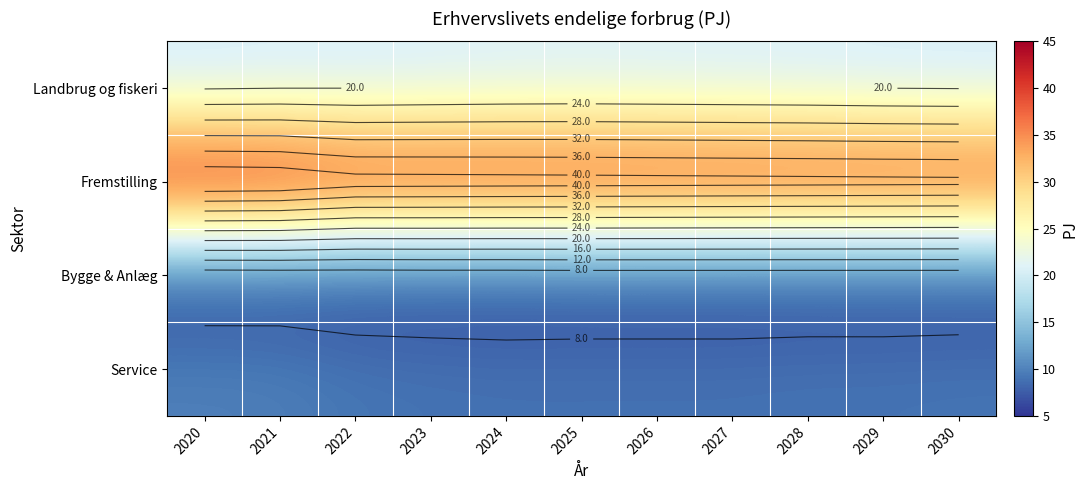

At how many categories does at least one series exceed 41?

10